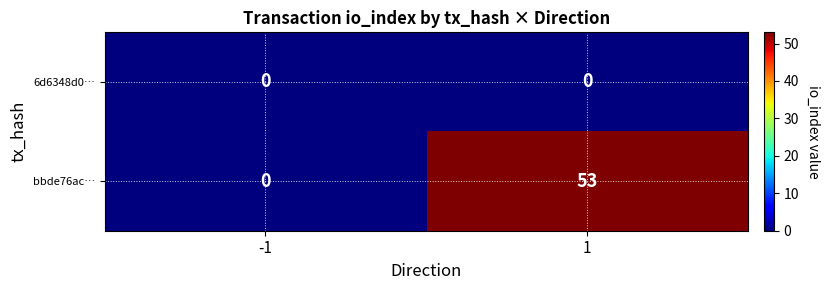

Rank the series by their maximum value, from lowest to highest.

6d6348d0…, bbde76ac…